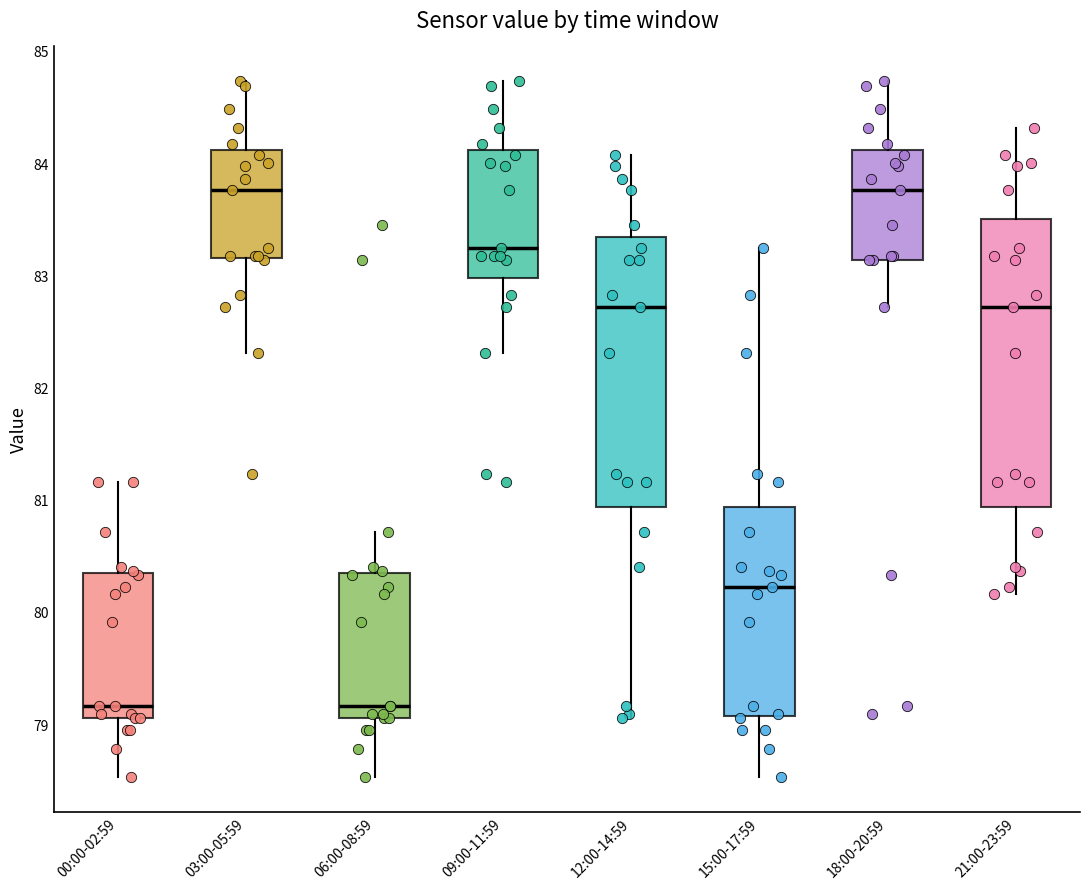

Reading left to right, transcribe this box plot: for each box, give where its median line is, the range the box spans, and where its two whiskers end, as read against the y-axis. The values are not printed on the chart, so give them approximately, as read against the axis.

00:00-02:59: median 79.2, box 79.1 to 80.3, whiskers 78.5 to 81.2
03:00-05:59: median 83.8, box 83.2 to 84.1, whiskers 82.3 to 84.7
06:00-08:59: median 79.2, box 79.1 to 80.3, whiskers 78.5 to 80.7
09:00-11:59: median 83.2, box 83.0 to 84.1, whiskers 82.3 to 84.7
12:00-14:59: median 82.7, box 80.9 to 83.3, whiskers 79.1 to 84.1
15:00-17:59: median 80.2, box 79.1 to 80.9, whiskers 78.5 to 83.2
18:00-20:59: median 83.8, box 83.1 to 84.1, whiskers 82.7 to 84.7
21:00-23:59: median 82.7, box 80.9 to 83.5, whiskers 80.2 to 84.3